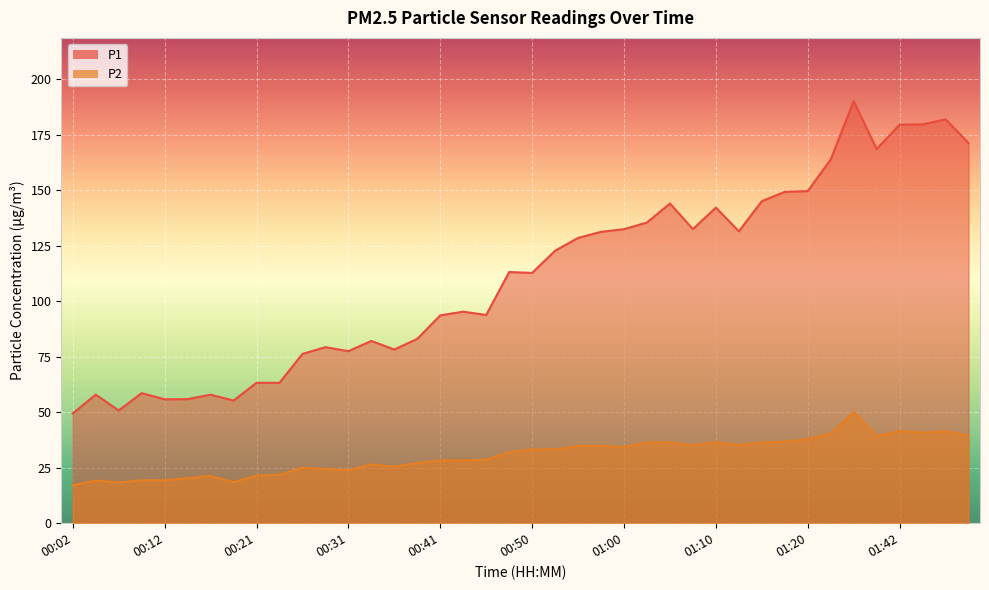

Which category has the lowest value in the P2 series?

00:02